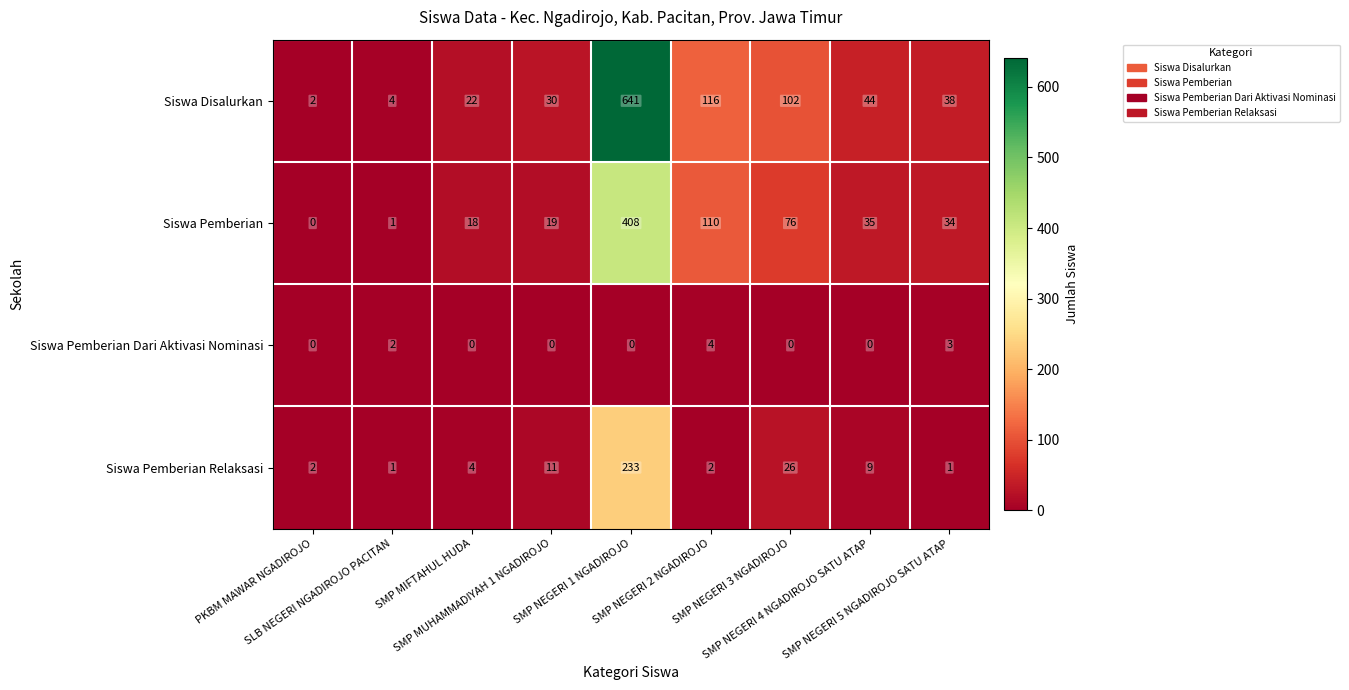

At how many categories does at least one series exceed 460?

1